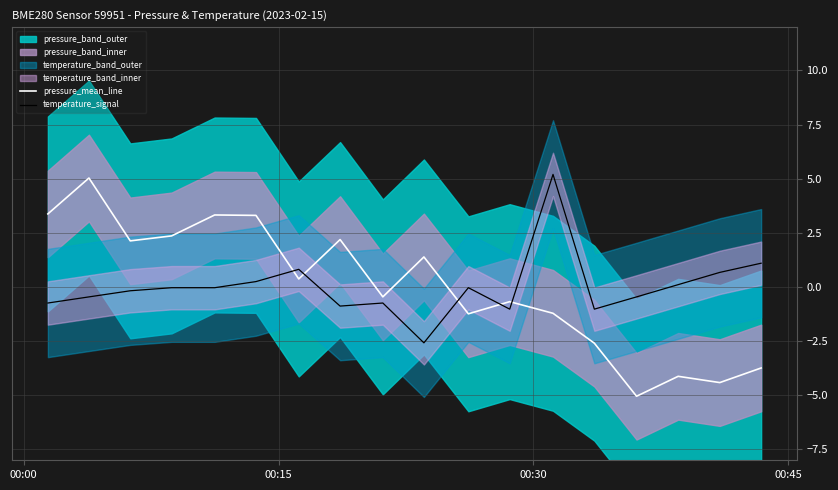

What is the lowest value of the temperature_signal series?

-2.6